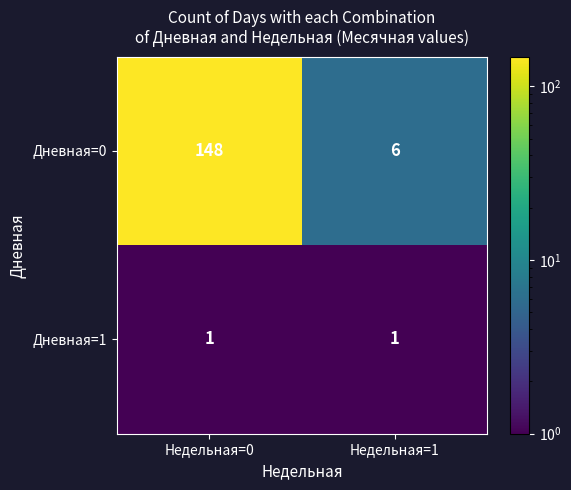

Is the value of Дневная=0 at Недельная=0 greater than the value of Дневная=1 at Недельная=1?

Yes